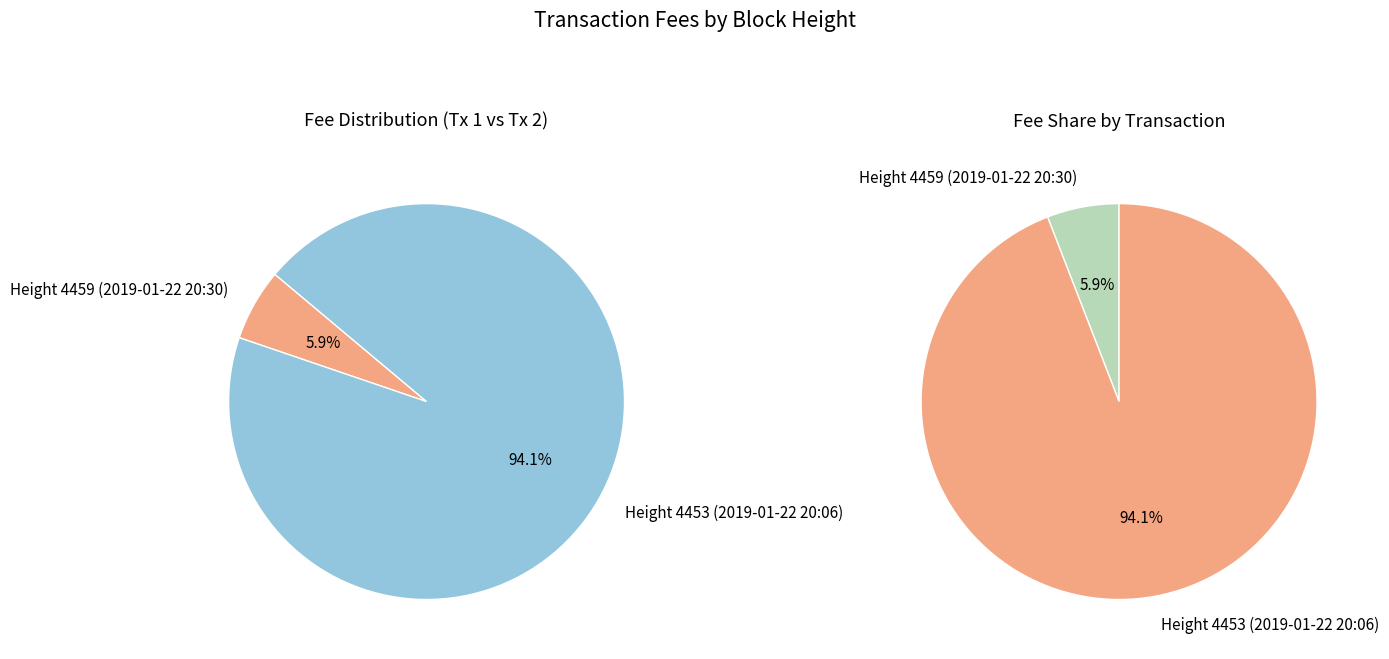

Combined, what portion of the pie is Height 4459 (2019-01-22 20:30) and Height 4453 (2019-01-22 20:06)?

100.0%